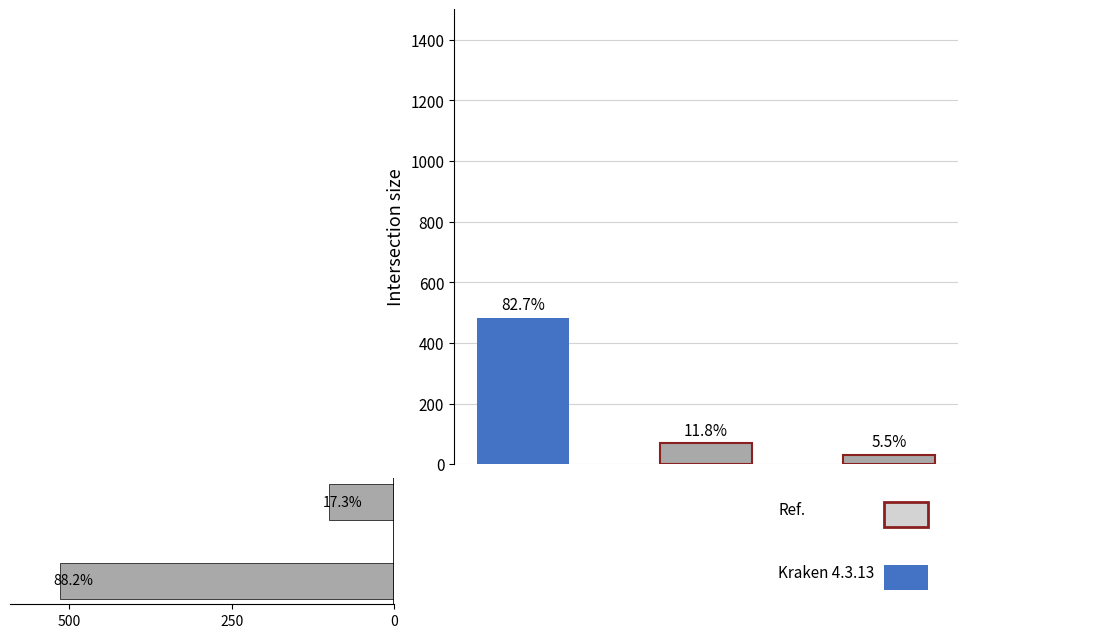

The value at 500 is 514. True or false?

True